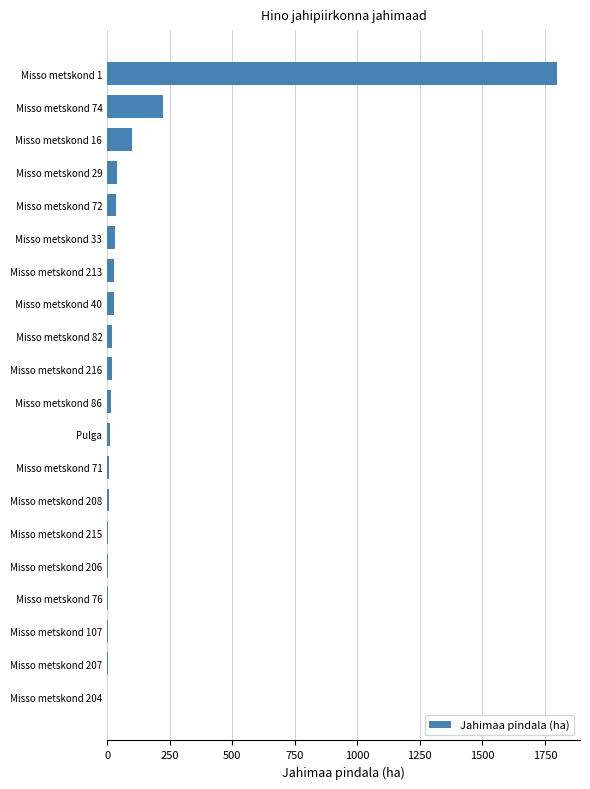

How many values exceed 17?

10